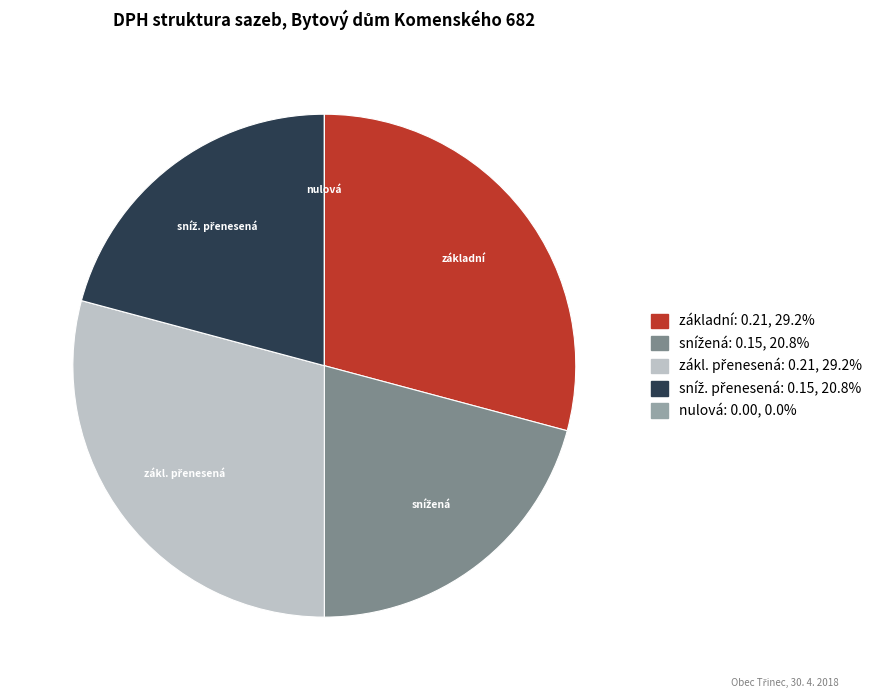

Is there a majority slice in this chart?

No